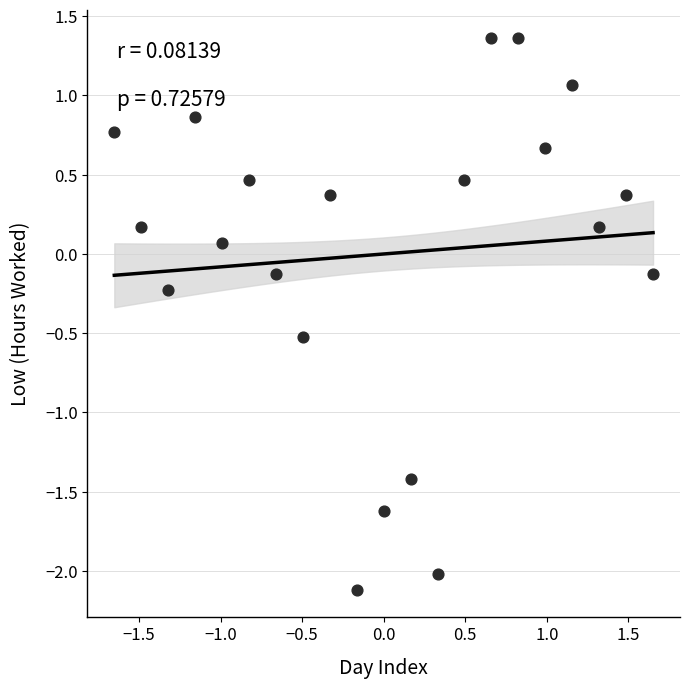

What is the range of X values (max minus min)?

3.3